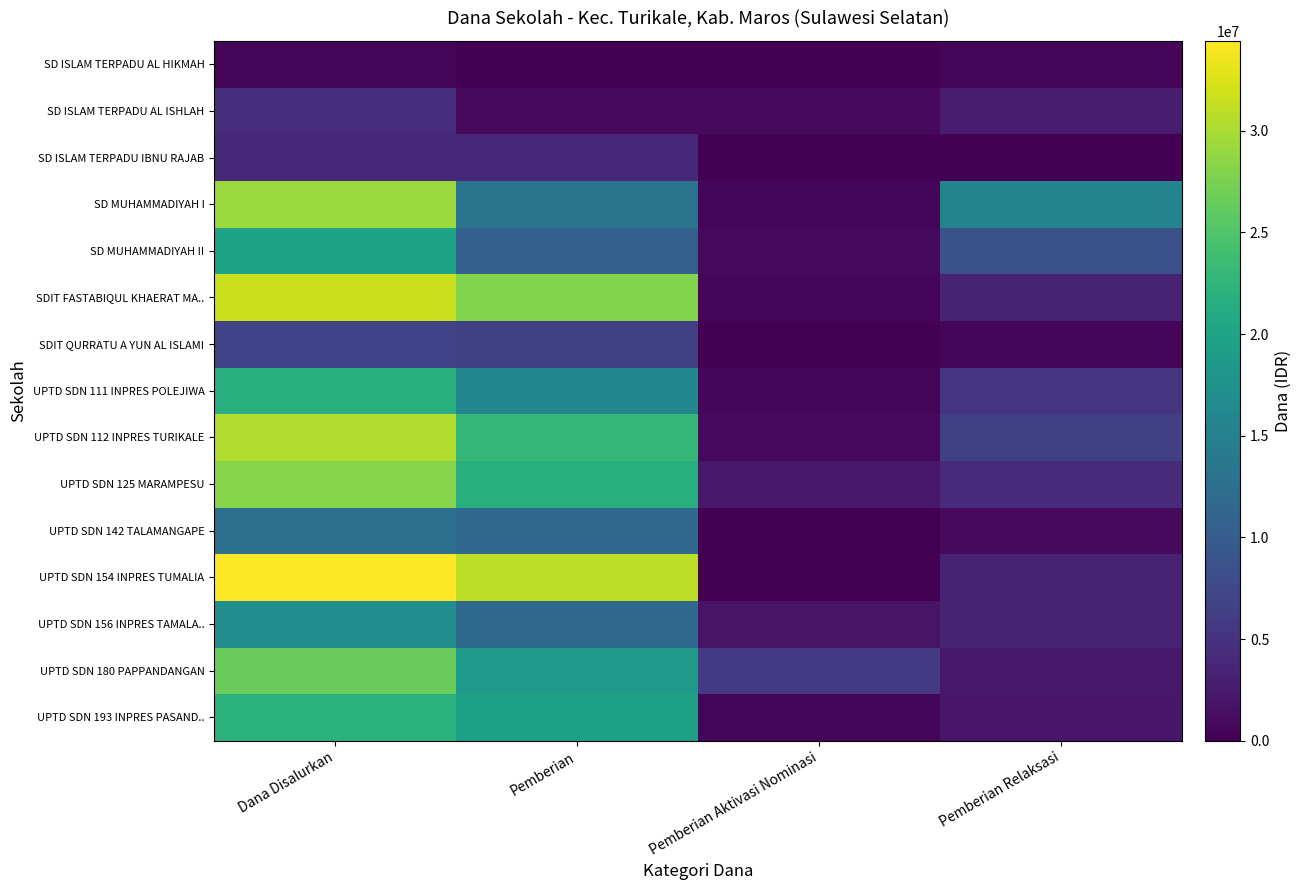

Which series has the largest total across all categories?

UPTD SDN 154 INPRES TUMALIA